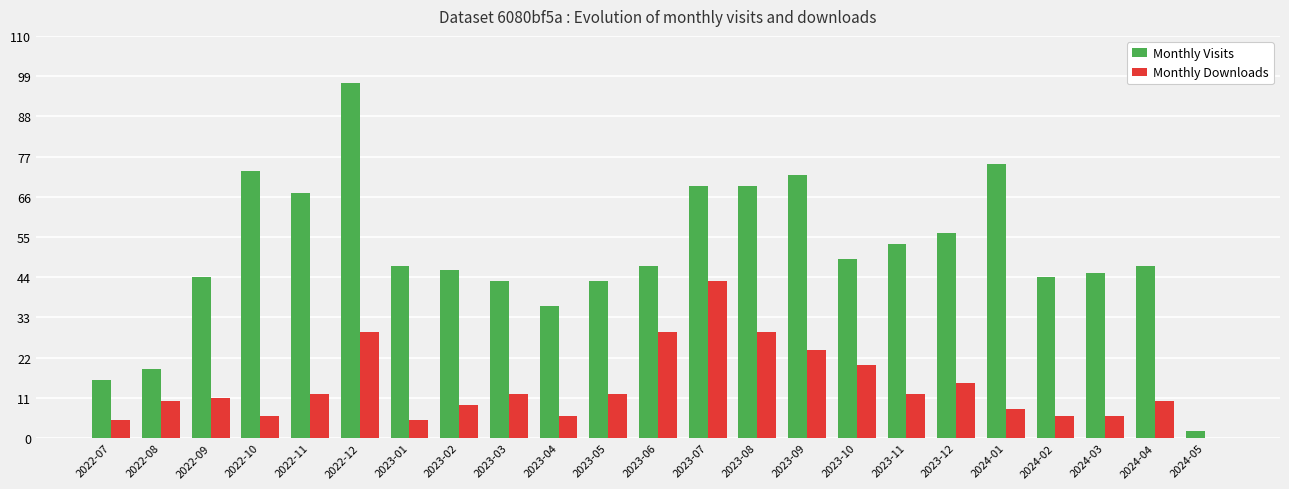

Between 2022-11 and 2023-02, which series saw the biggest shift?

Monthly Visits